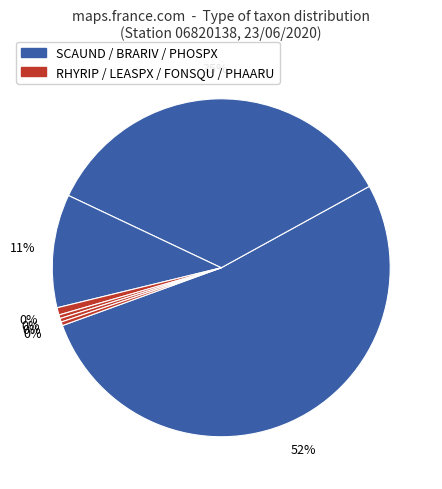

How many segments does this pie chart have?

7